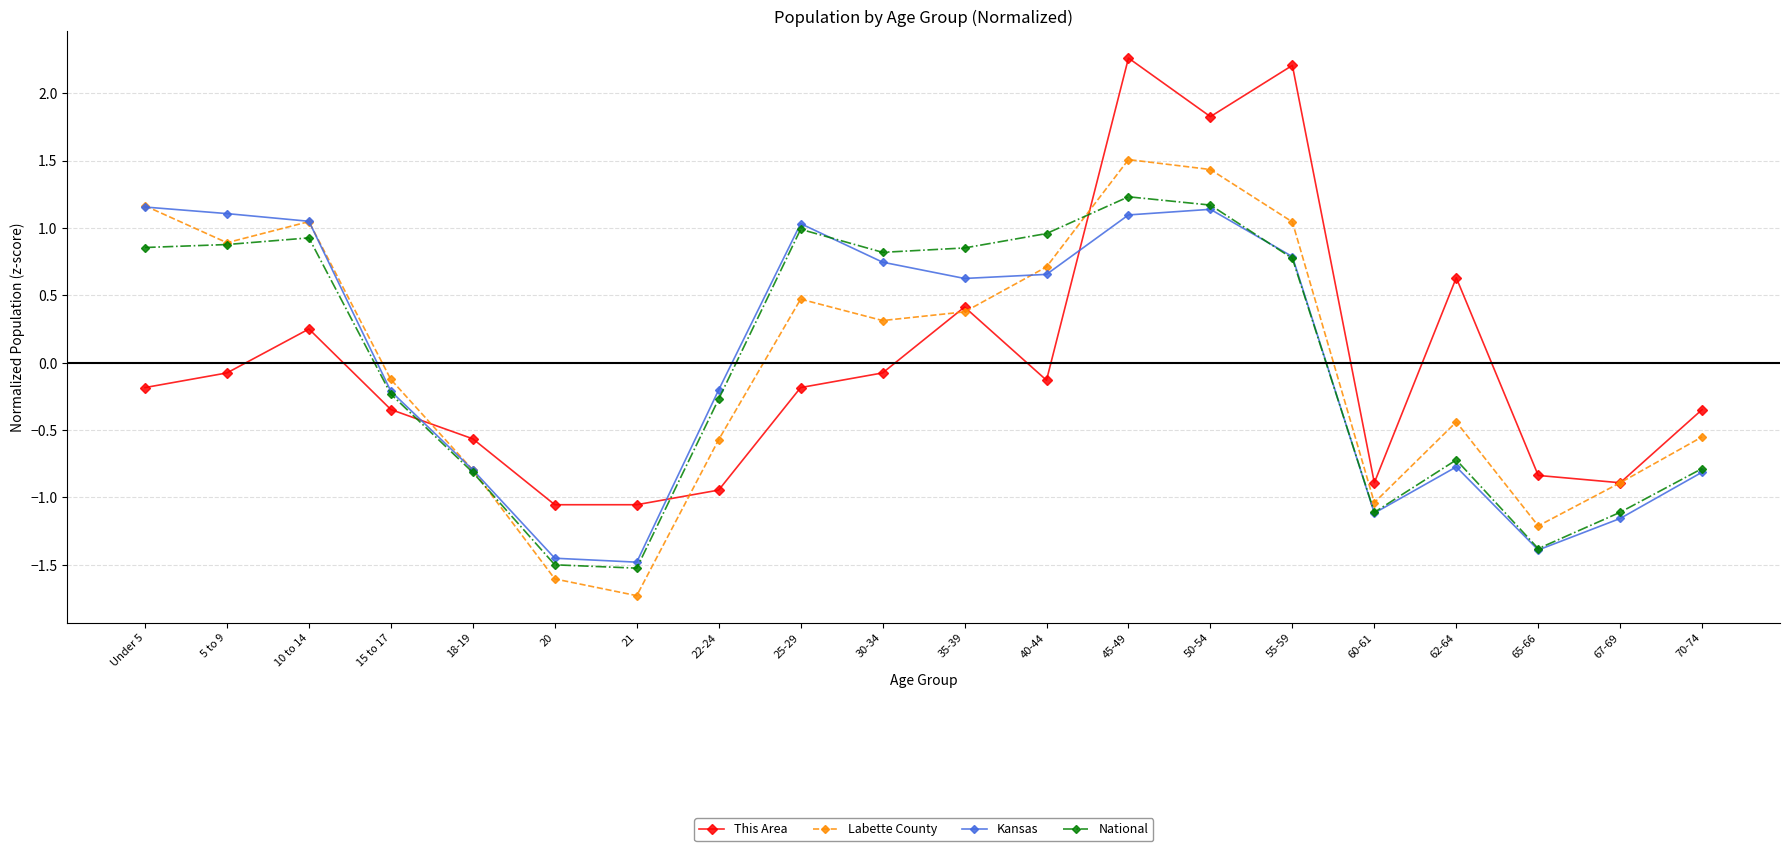

How many interior local peaks does the This Area series have?

5